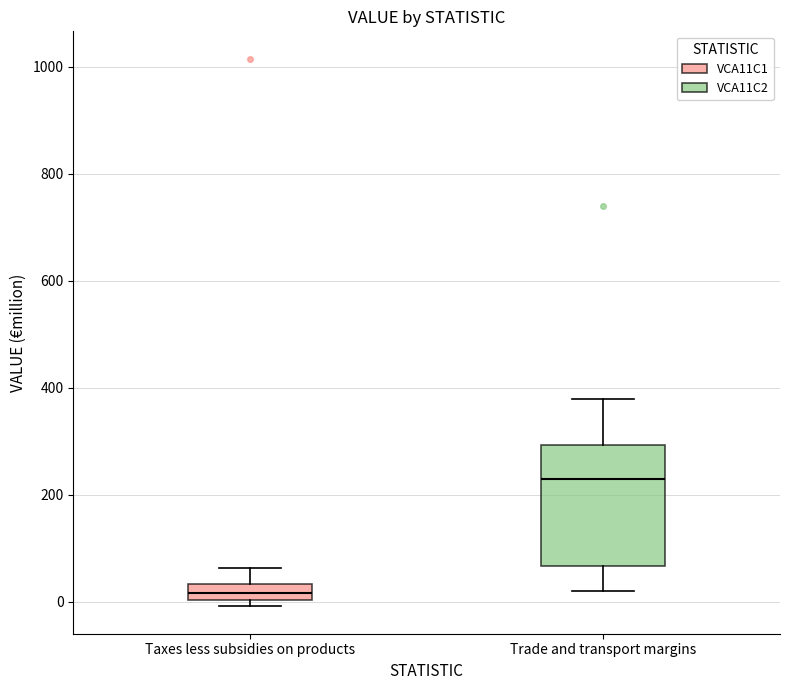

Where is the lower edge of the box for Trade and transport margins on the y-axis? The values are not printed on the chart, so give them approximately, as read against the axis.

60